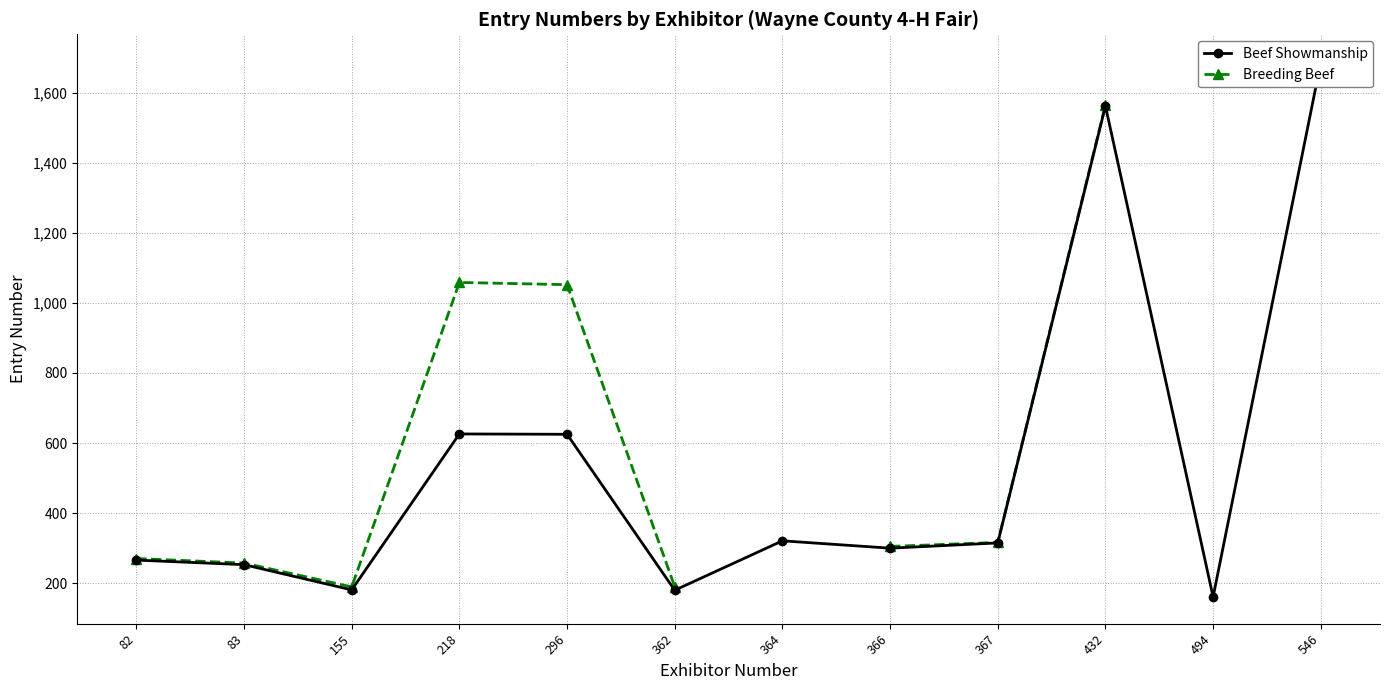

How many lines are shown in the chart?

2